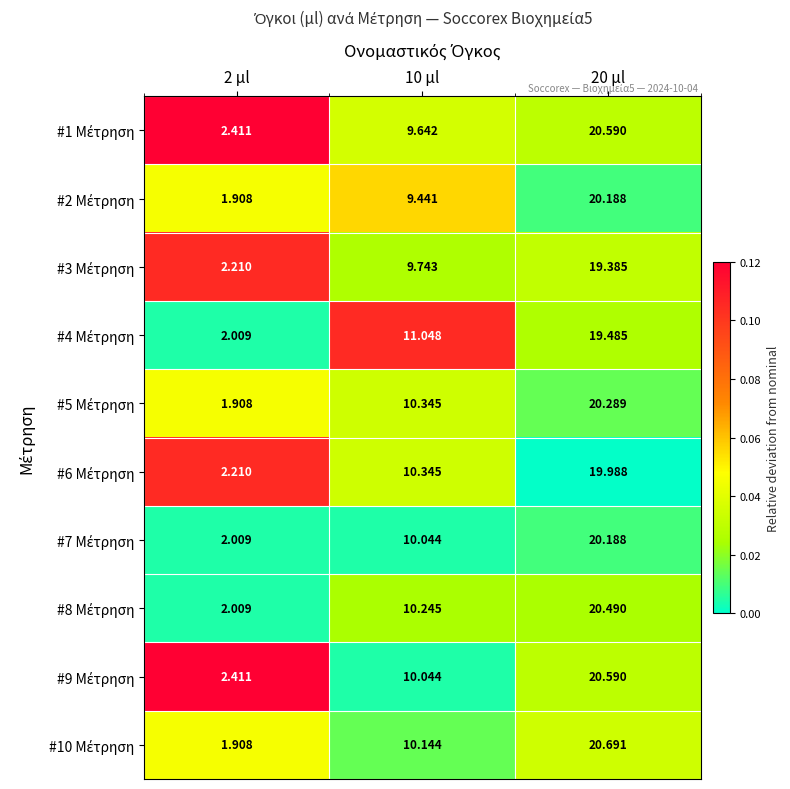

What is the maximum value shown in the chart?

20.7